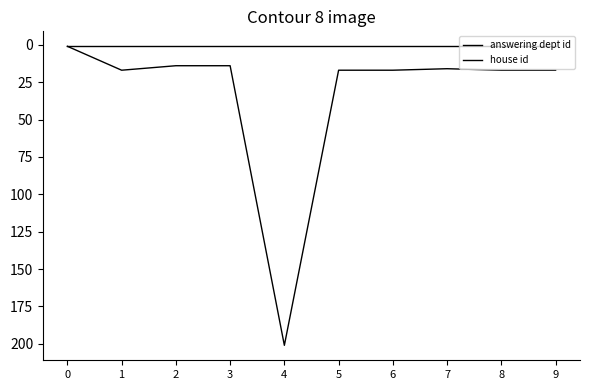

What value does the answering dept id series have at 3, to the nearest 10?

10